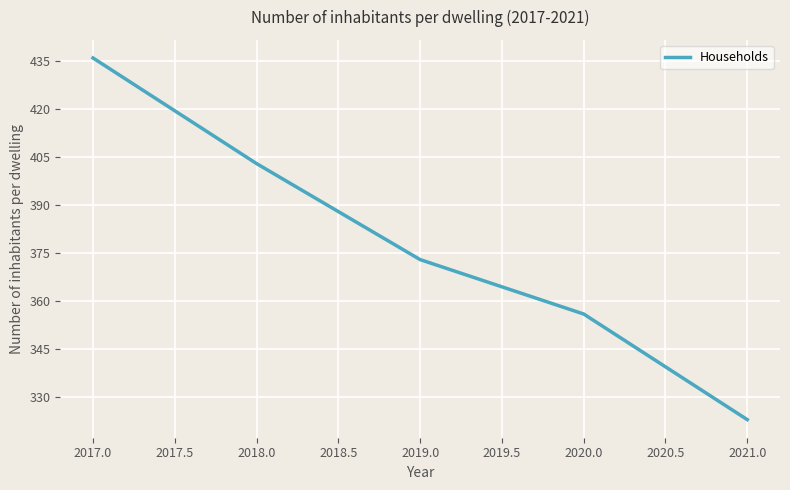

Reading left to right, extract all data points from this chart.

436	403	373	356	323